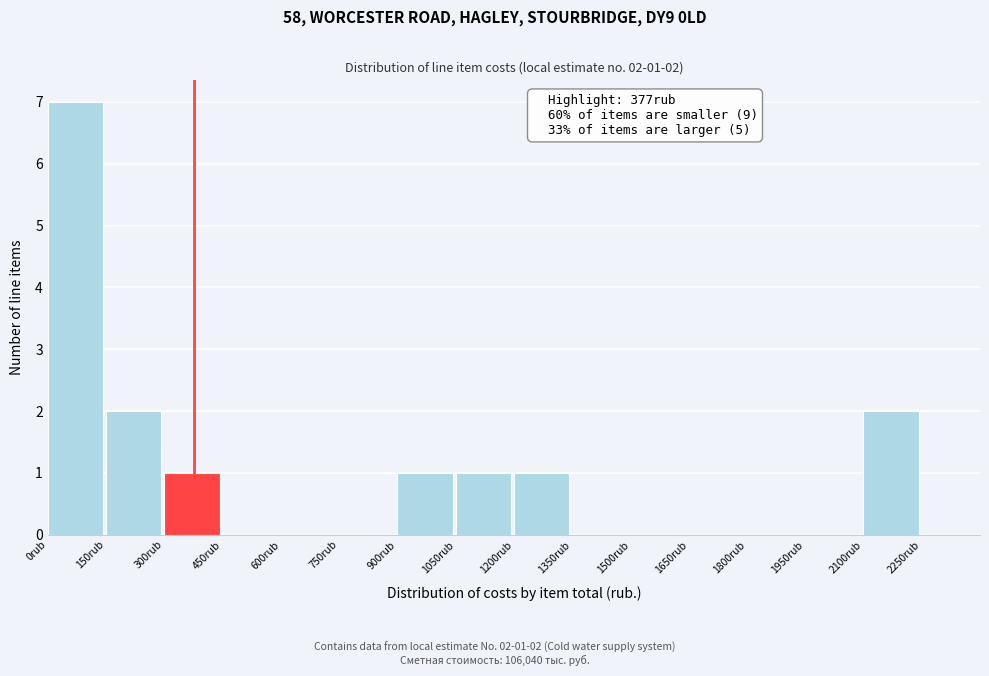

Over which range of the x-axis is the bar tallest?

0 to 150